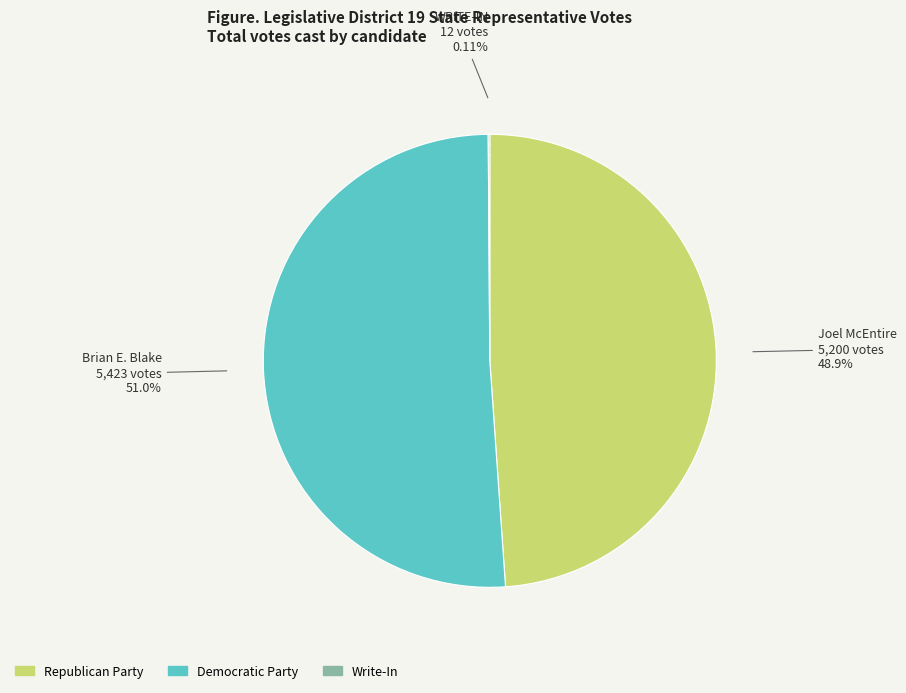

Is there a majority slice in this chart?

Yes